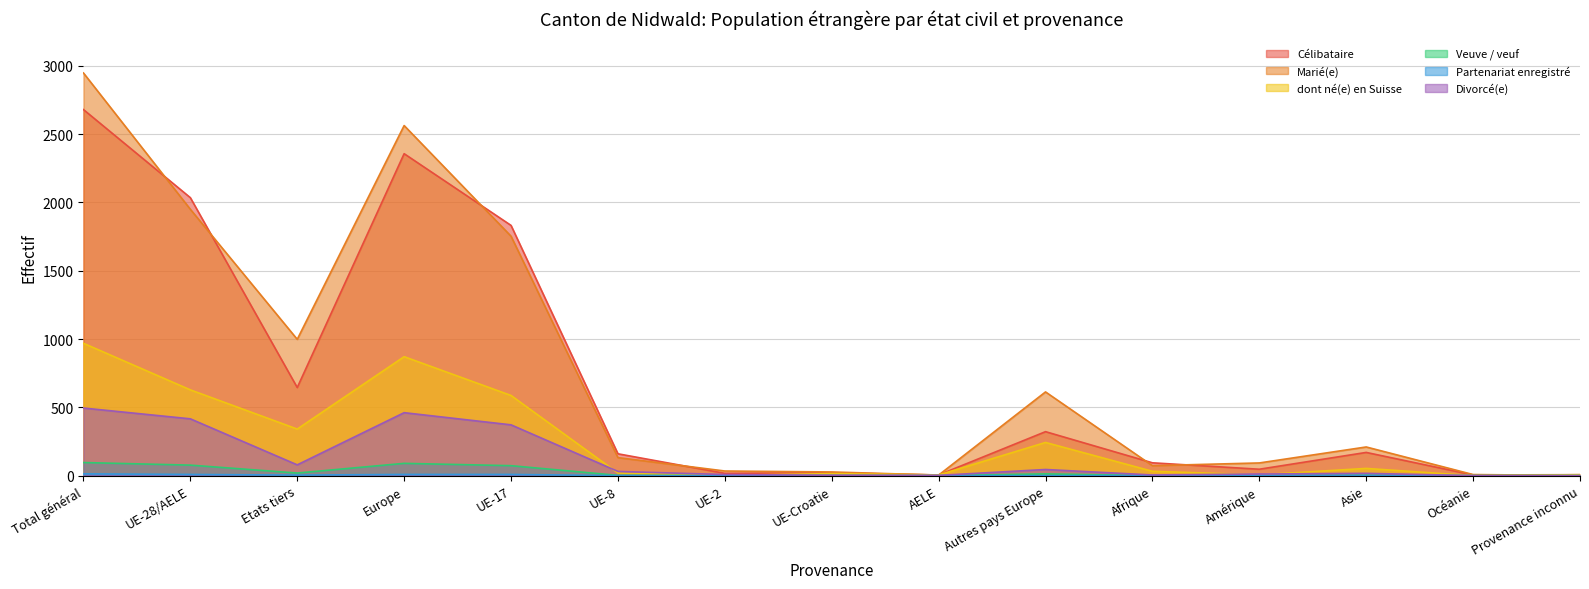

Reading left to right, what are all the values shown in this chart?

Célibataire: 2680	2035	645	2357	1832	160	17	21	5	322	94	47	170	5	7
Marié(e): 2948	1950	998	2563	1753	132	34	27	4	613	73	93	210	8	1
dont né(e) en Suisse: 969	628	341	871	587	19	2	15	5	243	32	6	53	0	7
Veuve / veuf: 96	77	19	90	73	2	1	1	0	13	0	2	4	0	0
Partenariat enregistré: 13	9	4	9	9	0	0	0	0	0	0	3	1	0	0
Divorcé(e): 495	416	79	461	372	31	8	3	2	45	5	12	17	0	0